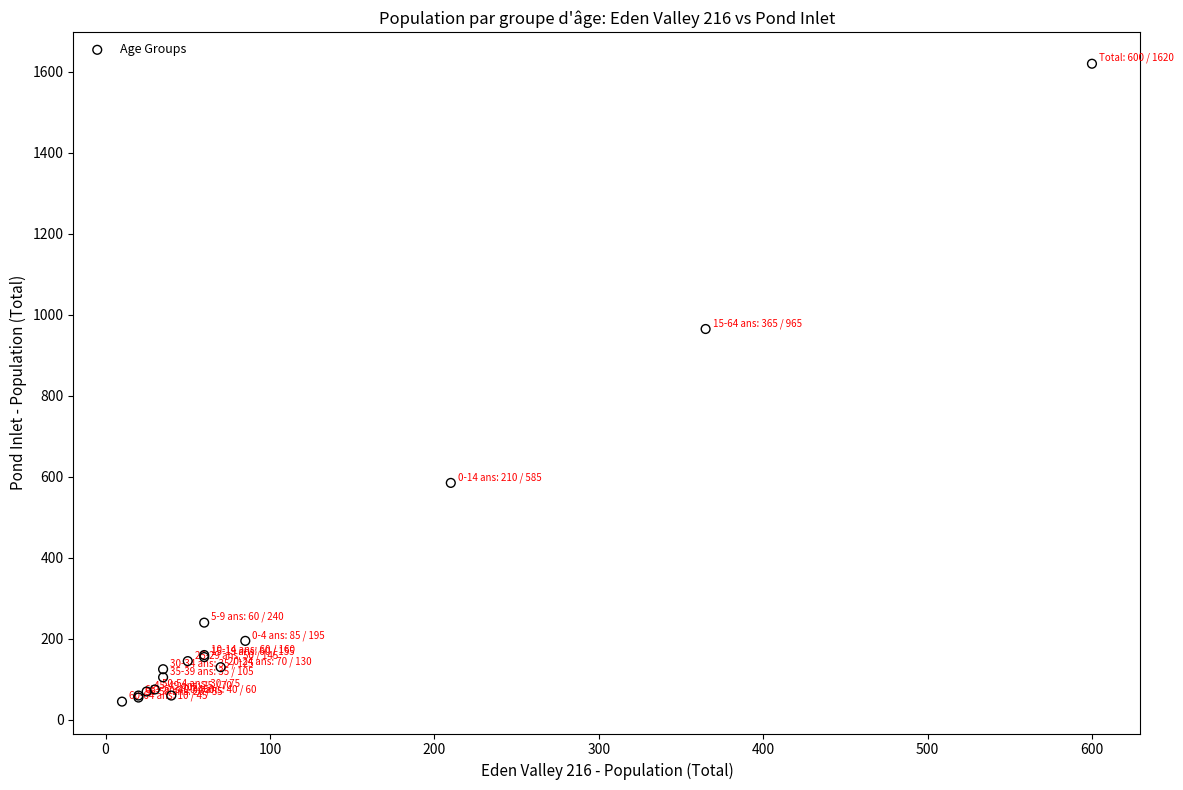

What Y value in the scatter plot is closest to 832?

965